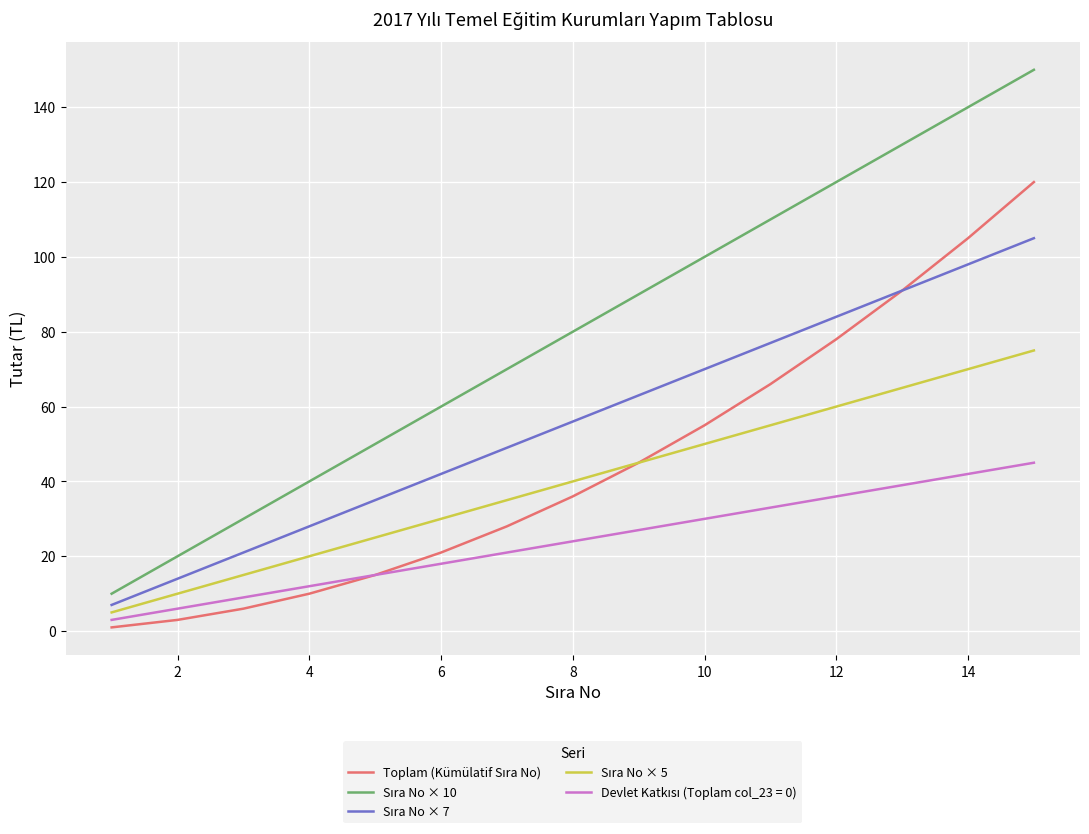

What is the maximum value shown in the chart?

150